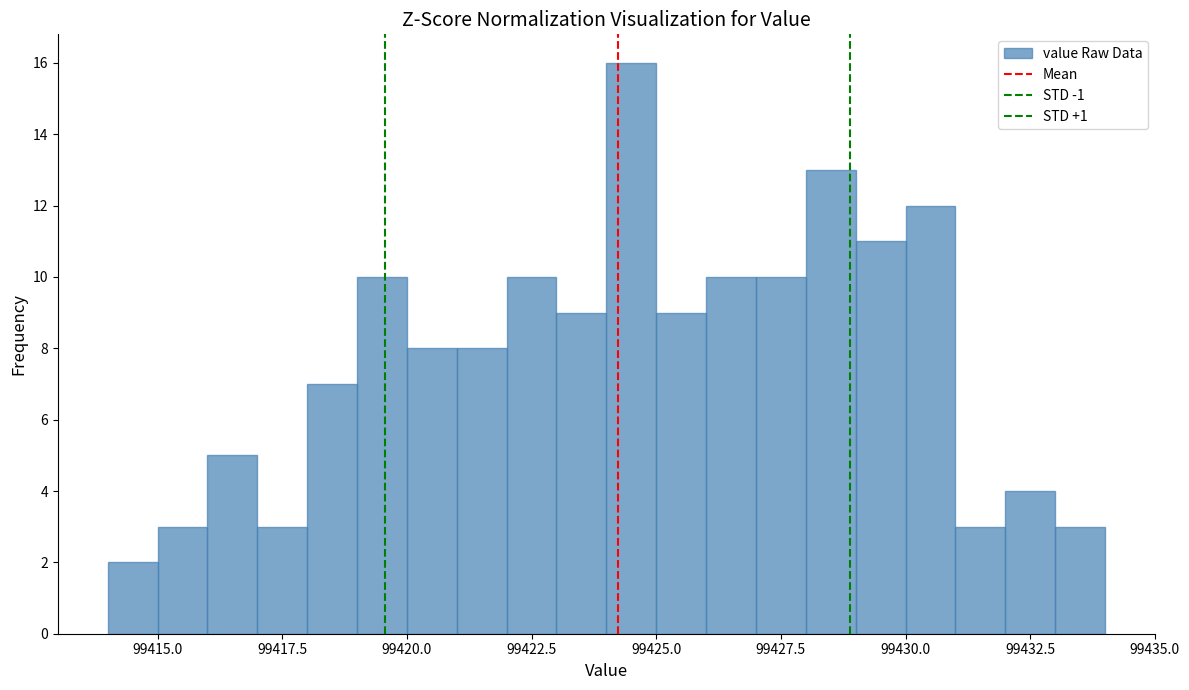

Read against the x-axis, roughly where is the centre of the tallest bar?

99424.5